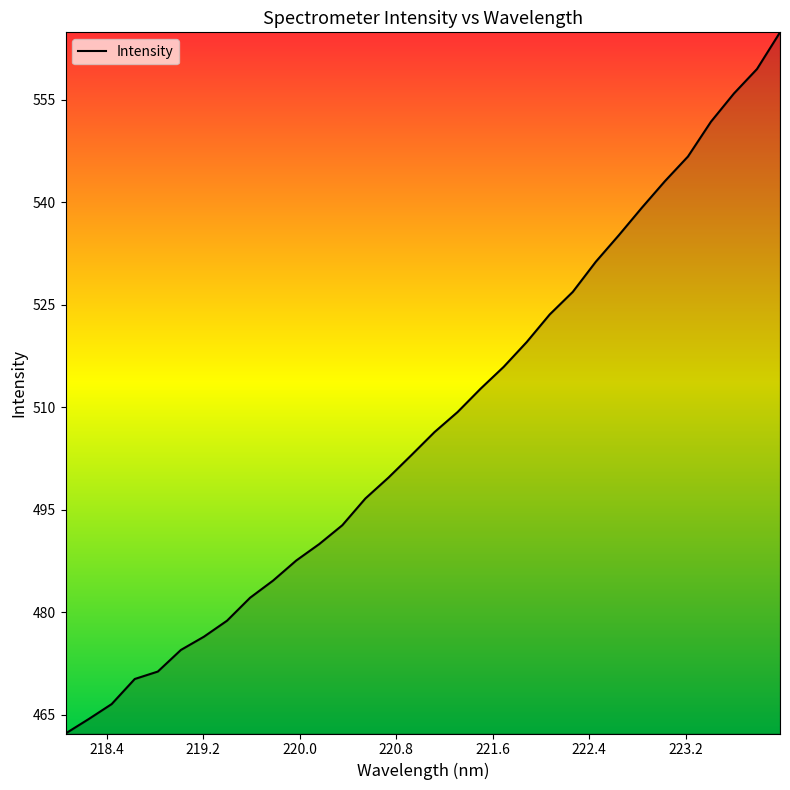

What is the smallest value displayed?

462.3